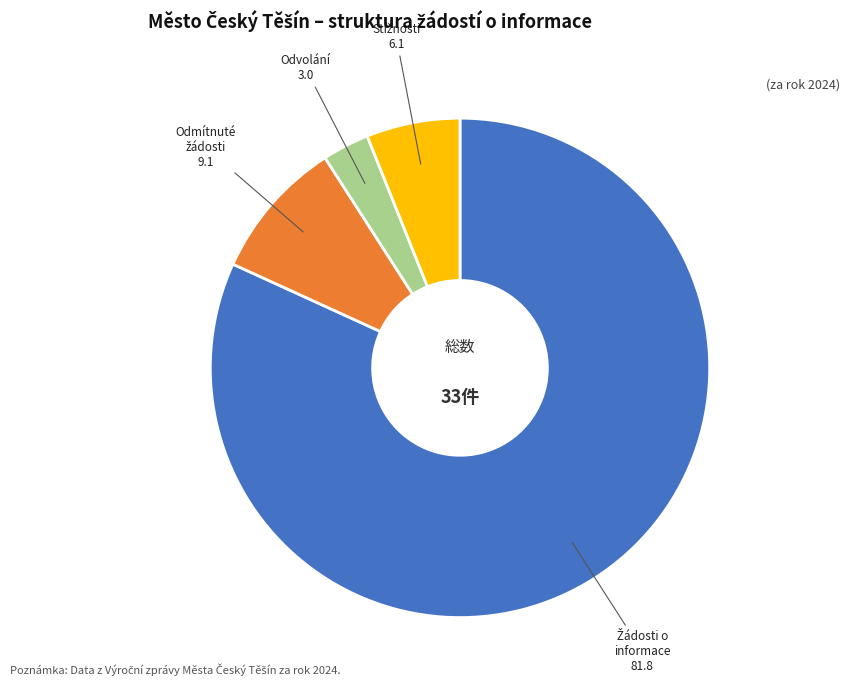

Does any single category account for the majority?

Yes